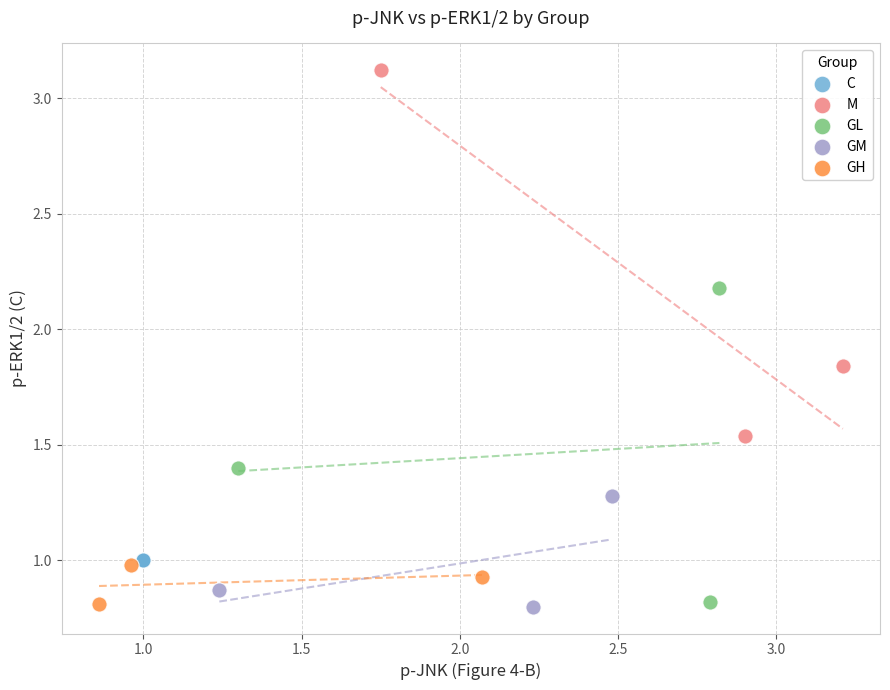

Which series contains the highest Y value?

M